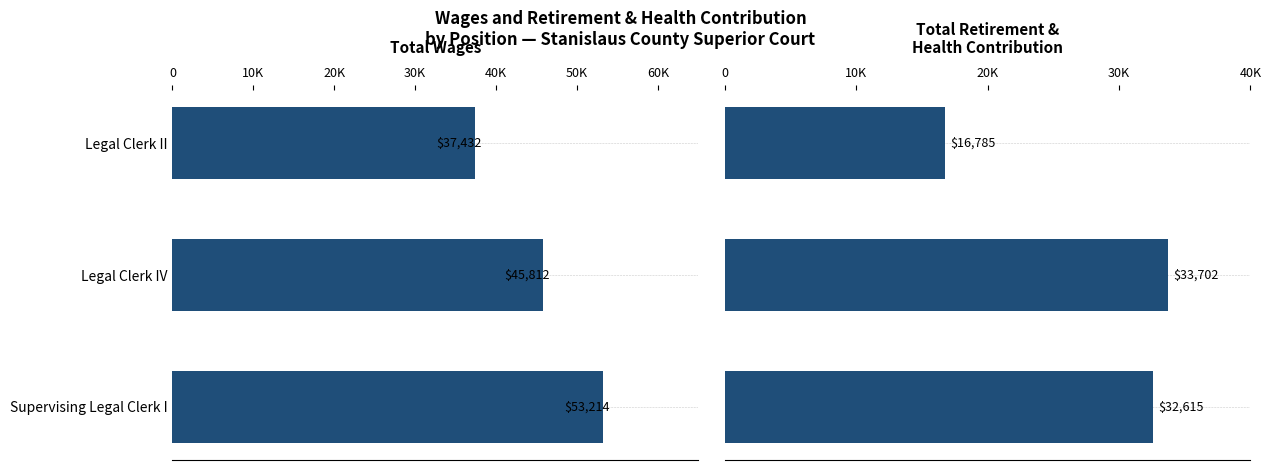

The Total Retirement & Health Contribution series shows 9752 at Legal Clerk IV. True or false?

False